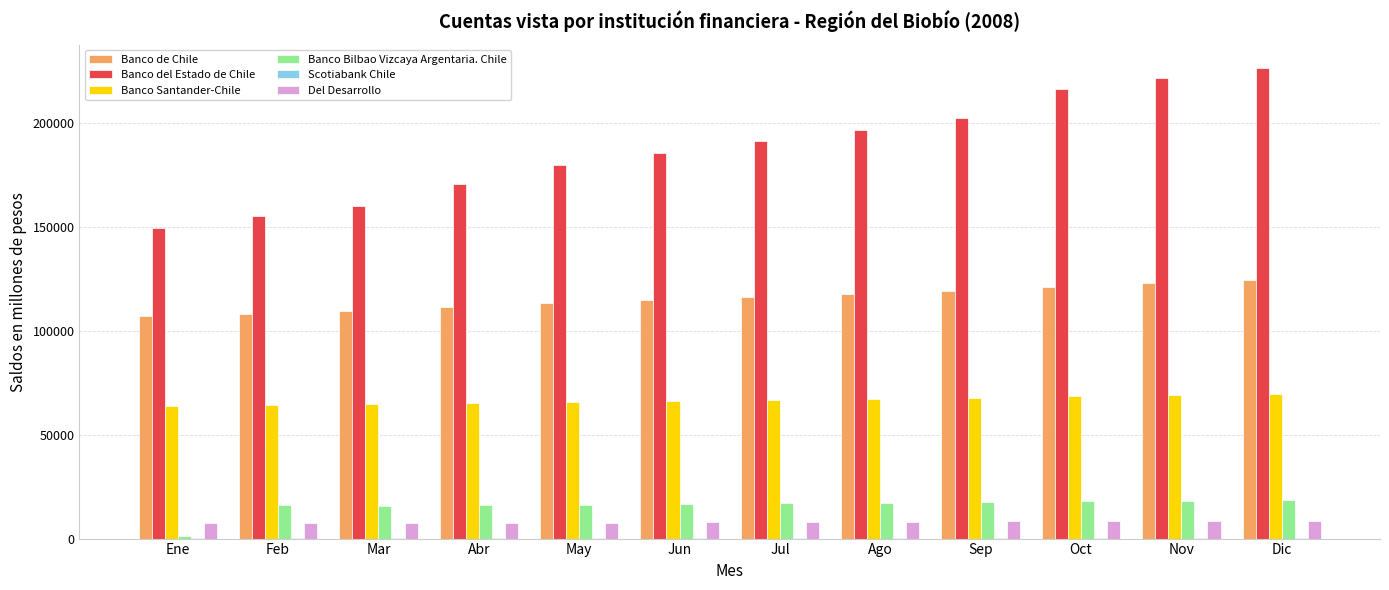

Which series has the largest total across all categories?

Banco del Estado de Chile